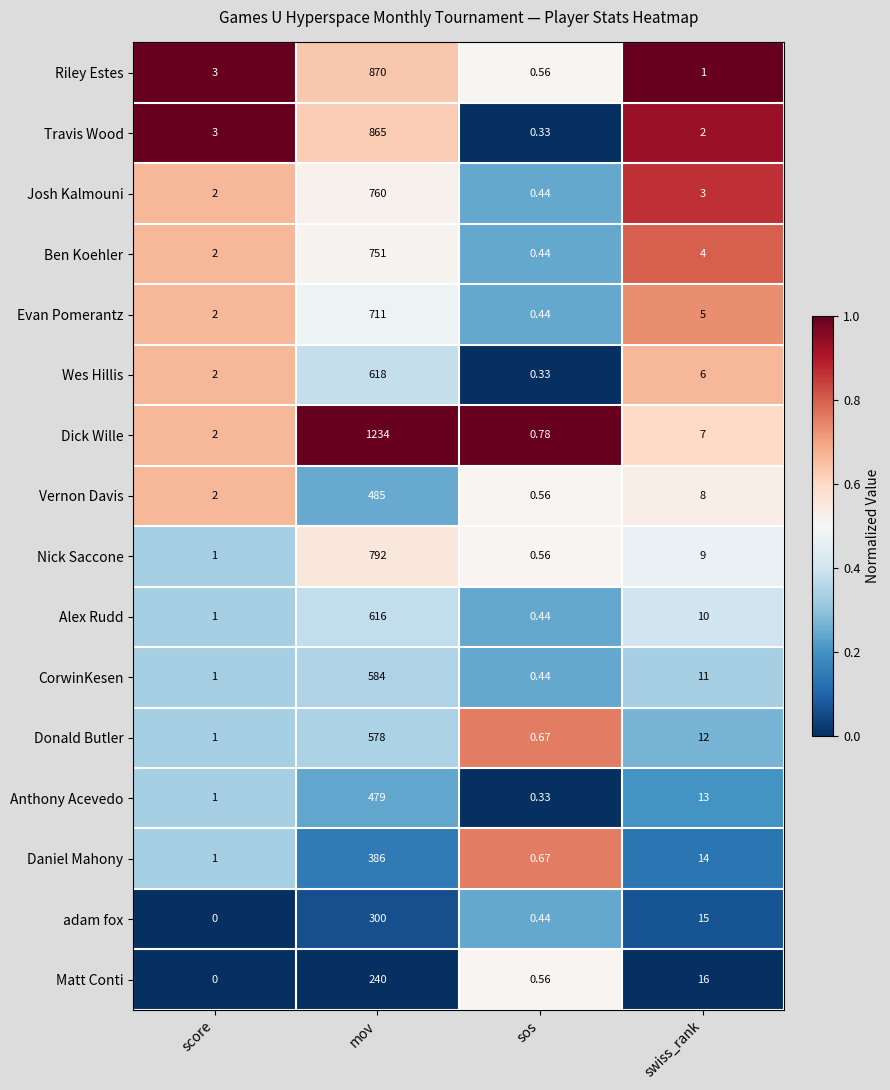

Rank the series at swiss_rank from highest to lowest value.

Matt Conti, adam fox, Daniel Mahony, Anthony Acevedo, Donald Butler, CorwinKesen, Alex Rudd, Nick Saccone, Vernon Davis, Dick Wille, Wes Hillis, Evan Pomerantz, Ben Koehler, Josh Kalmouni, Travis Wood, Riley Estes